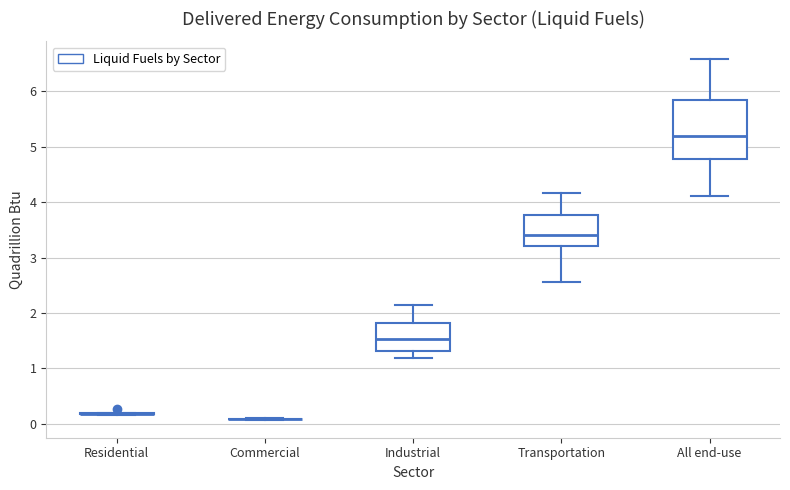

Which box is the tallest, from its lower edge to its upper edge?

All end-use